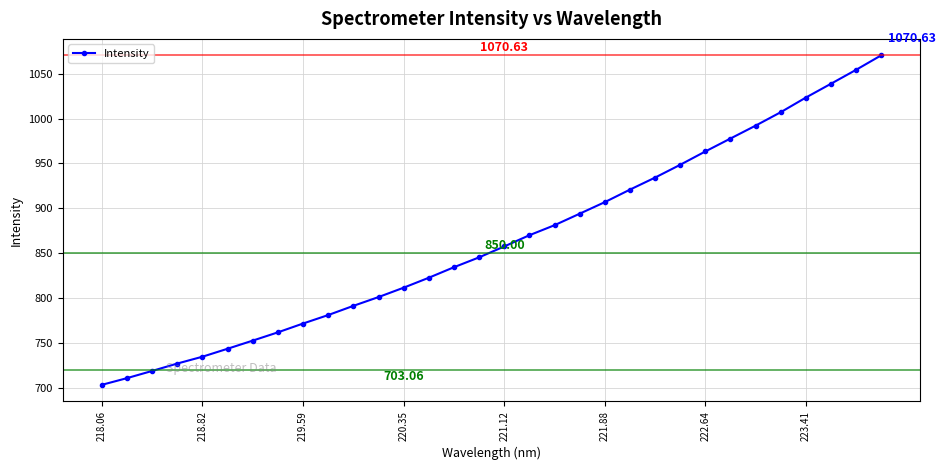

True or false: there are more than 2 points higher than both neighbors.

False